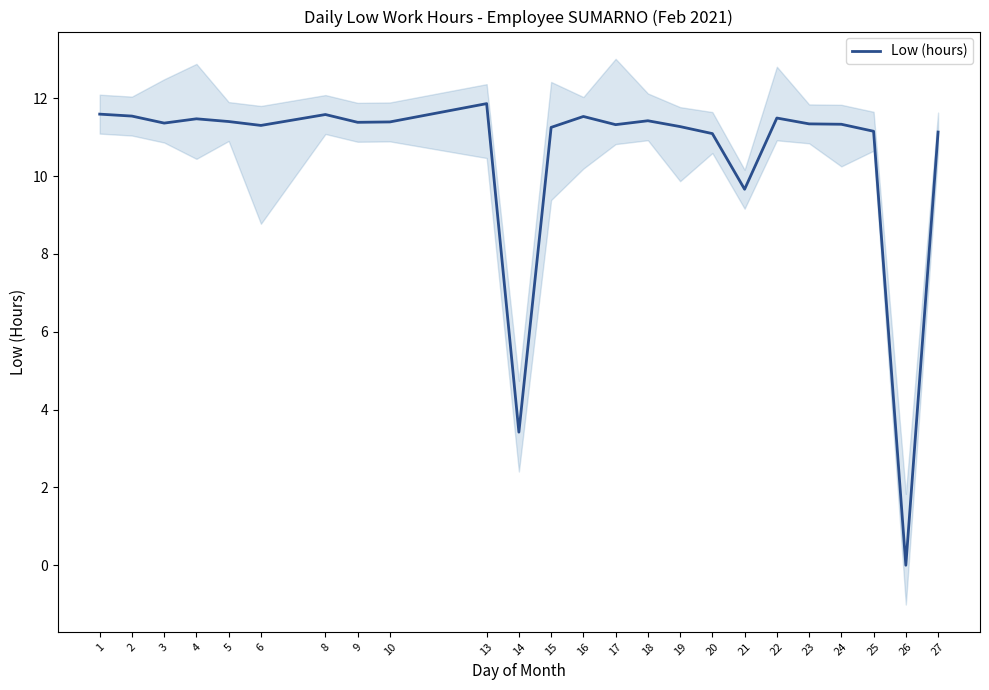

Reading left to right, transcribe all the data shown in this chart.

11.6	11.5	11.4	11.5	11.4	11.3	11.6	11.4	11.4	11.9	3.4	11.2	11.5	11.3	11.4	11.3	11.1	9.7	11.5	11.3	11.3	11.2	0.0	11.1